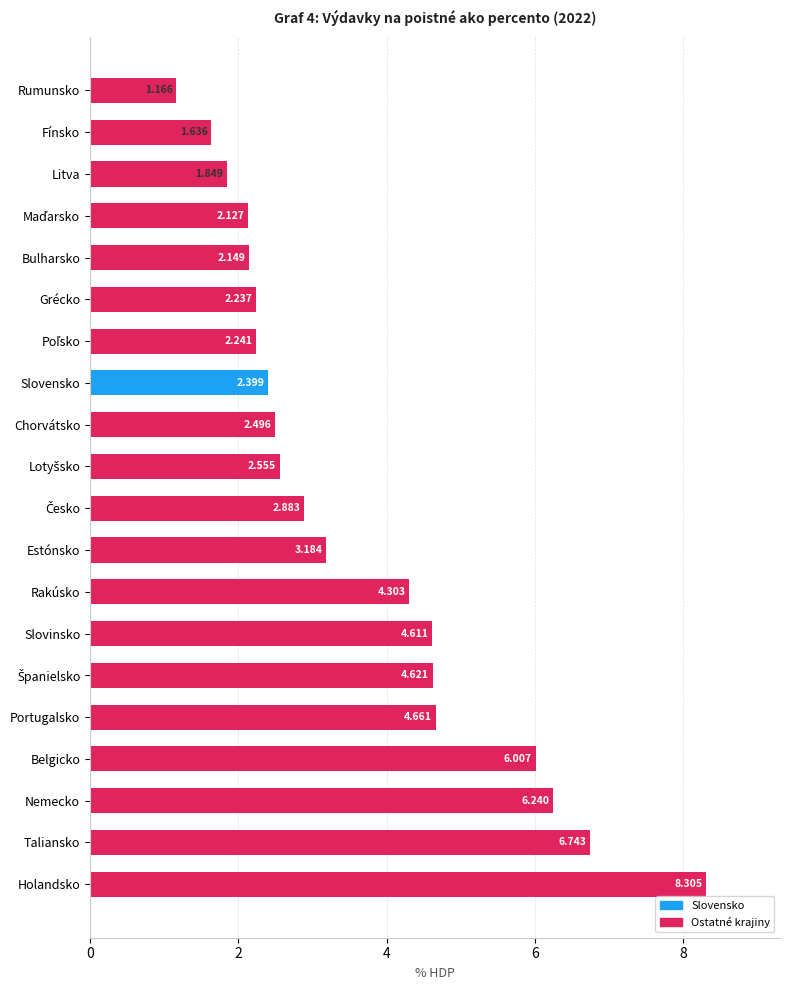

What is the label of the 16th bar from the bottom?

Bulharsko